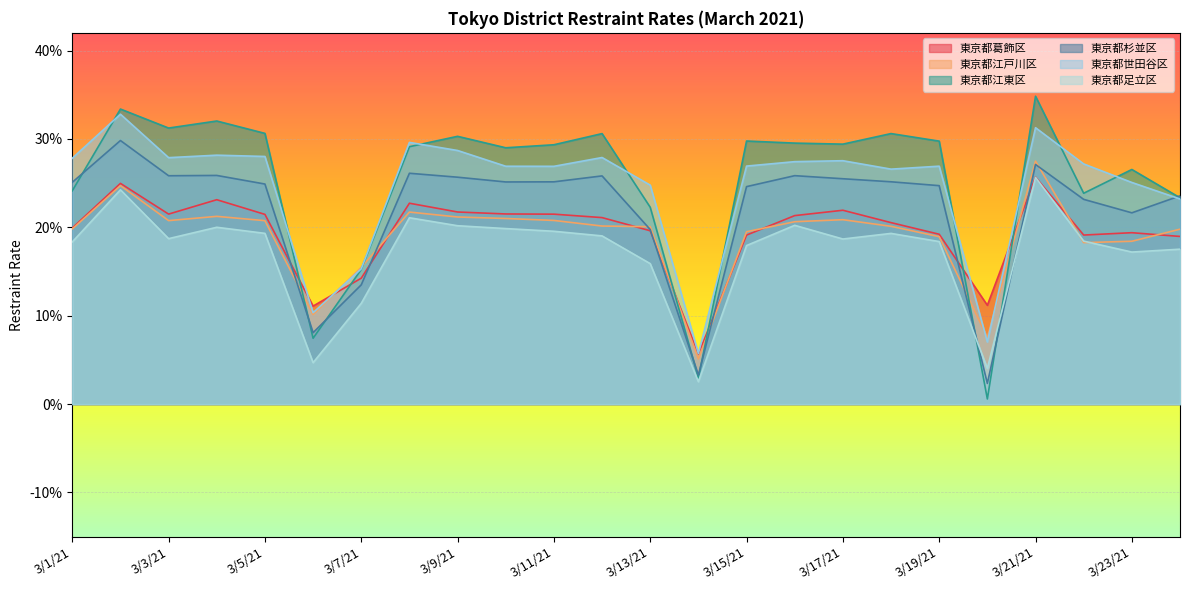

Reading right to left, list all the values displayed in this chart.

東京都葛飾区: 3/24/21=0.2	3/23/21=0.2	3/22/21=0.2	3/21/21=0.3	3/20/21=0.1	3/19/21=0.2	3/18/21=0.2	3/17/21=0.2	3/16/21=0.2	3/15/21=0.2	3/14/21=0.1	3/13/21=0.2	3/12/21=0.2	3/11/21=0.2	3/10/21=0.2	3/9/21=0.2	3/8/21=0.2	3/7/21=0.1	3/6/21=0.1	3/5/21=0.2	3/4/21=0.2	3/3/21=0.2	3/2/21=0.2	3/1/21=0.2
東京都江戸川区: 3/24/21=0.2	3/23/21=0.2	3/22/21=0.2	3/21/21=0.3	3/20/21=0.1	3/19/21=0.2	3/18/21=0.2	3/17/21=0.2	3/16/21=0.2	3/15/21=0.2	3/14/21=0.1	3/13/21=0.2	3/12/21=0.2	3/11/21=0.2	3/10/21=0.2	3/9/21=0.2	3/8/21=0.2	3/7/21=0.2	3/6/21=0.1	3/5/21=0.2	3/4/21=0.2	3/3/21=0.2	3/2/21=0.2	3/1/21=0.2
東京都江東区: 3/24/21=0.2	3/23/21=0.3	3/22/21=0.2	3/21/21=0.3	3/20/21=0.0	3/19/21=0.3	3/18/21=0.3	3/17/21=0.3	3/16/21=0.3	3/15/21=0.3	3/14/21=0.0	3/13/21=0.2	3/12/21=0.3	3/11/21=0.3	3/10/21=0.3	3/9/21=0.3	3/8/21=0.3	3/7/21=0.2	3/6/21=0.1	3/5/21=0.3	3/4/21=0.3	3/3/21=0.3	3/2/21=0.3	3/1/21=0.2
東京都杉並区: 3/24/21=0.2	3/23/21=0.2	3/22/21=0.2	3/21/21=0.3	3/20/21=0.0	3/19/21=0.2	3/18/21=0.3	3/17/21=0.3	3/16/21=0.3	3/15/21=0.2	3/14/21=0.0	3/13/21=0.2	3/12/21=0.3	3/11/21=0.3	3/10/21=0.3	3/9/21=0.3	3/8/21=0.3	3/7/21=0.1	3/6/21=0.1	3/5/21=0.2	3/4/21=0.3	3/3/21=0.3	3/2/21=0.3	3/1/21=0.3
東京都世田谷区: 3/24/21=0.2	3/23/21=0.3	3/22/21=0.3	3/21/21=0.3	3/20/21=0.1	3/19/21=0.3	3/18/21=0.3	3/17/21=0.3	3/16/21=0.3	3/15/21=0.3	3/14/21=0.1	3/13/21=0.2	3/12/21=0.3	3/11/21=0.3	3/10/21=0.3	3/9/21=0.3	3/8/21=0.3	3/7/21=0.2	3/6/21=0.1	3/5/21=0.3	3/4/21=0.3	3/3/21=0.3	3/2/21=0.3	3/1/21=0.3
東京都足立区: 3/24/21=0.2	3/23/21=0.2	3/22/21=0.2	3/21/21=0.3	3/20/21=0.0	3/19/21=0.2	3/18/21=0.2	3/17/21=0.2	3/16/21=0.2	3/15/21=0.2	3/14/21=0.0	3/13/21=0.2	3/12/21=0.2	3/11/21=0.2	3/10/21=0.2	3/9/21=0.2	3/8/21=0.2	3/7/21=0.1	3/6/21=0.0	3/5/21=0.2	3/4/21=0.2	3/3/21=0.2	3/2/21=0.2	3/1/21=0.2